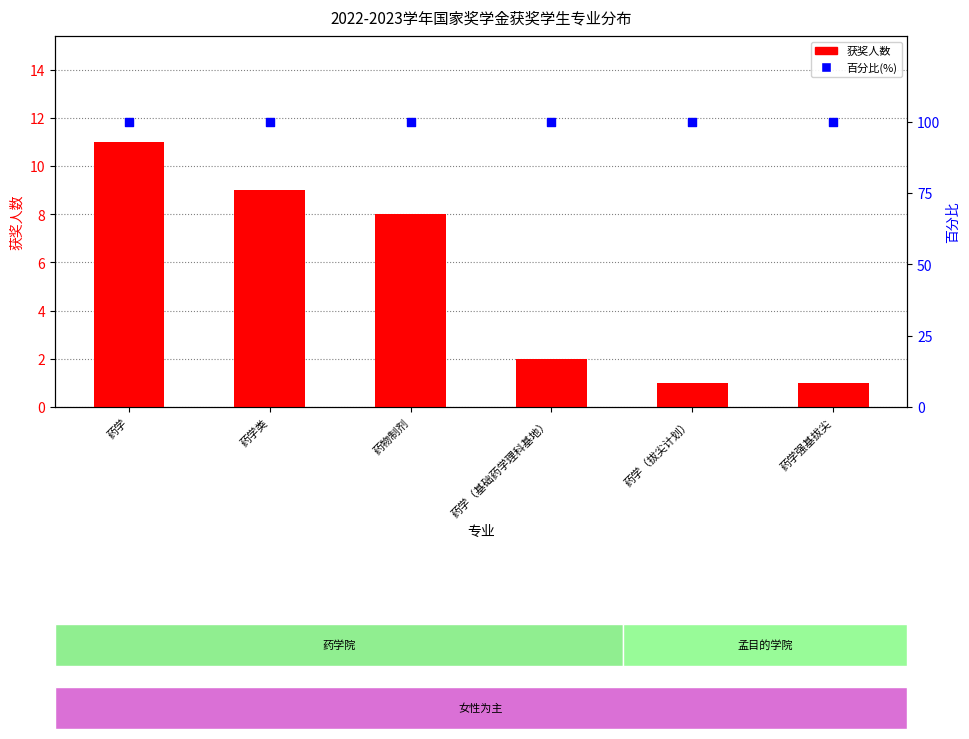

Which series has the largest total across all categories?

百分比(%)